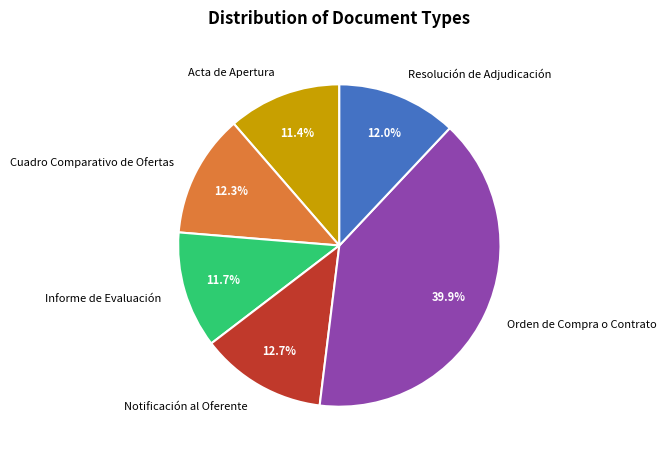

Does Orden de Compra o Contrato represent more than half of the total?

No